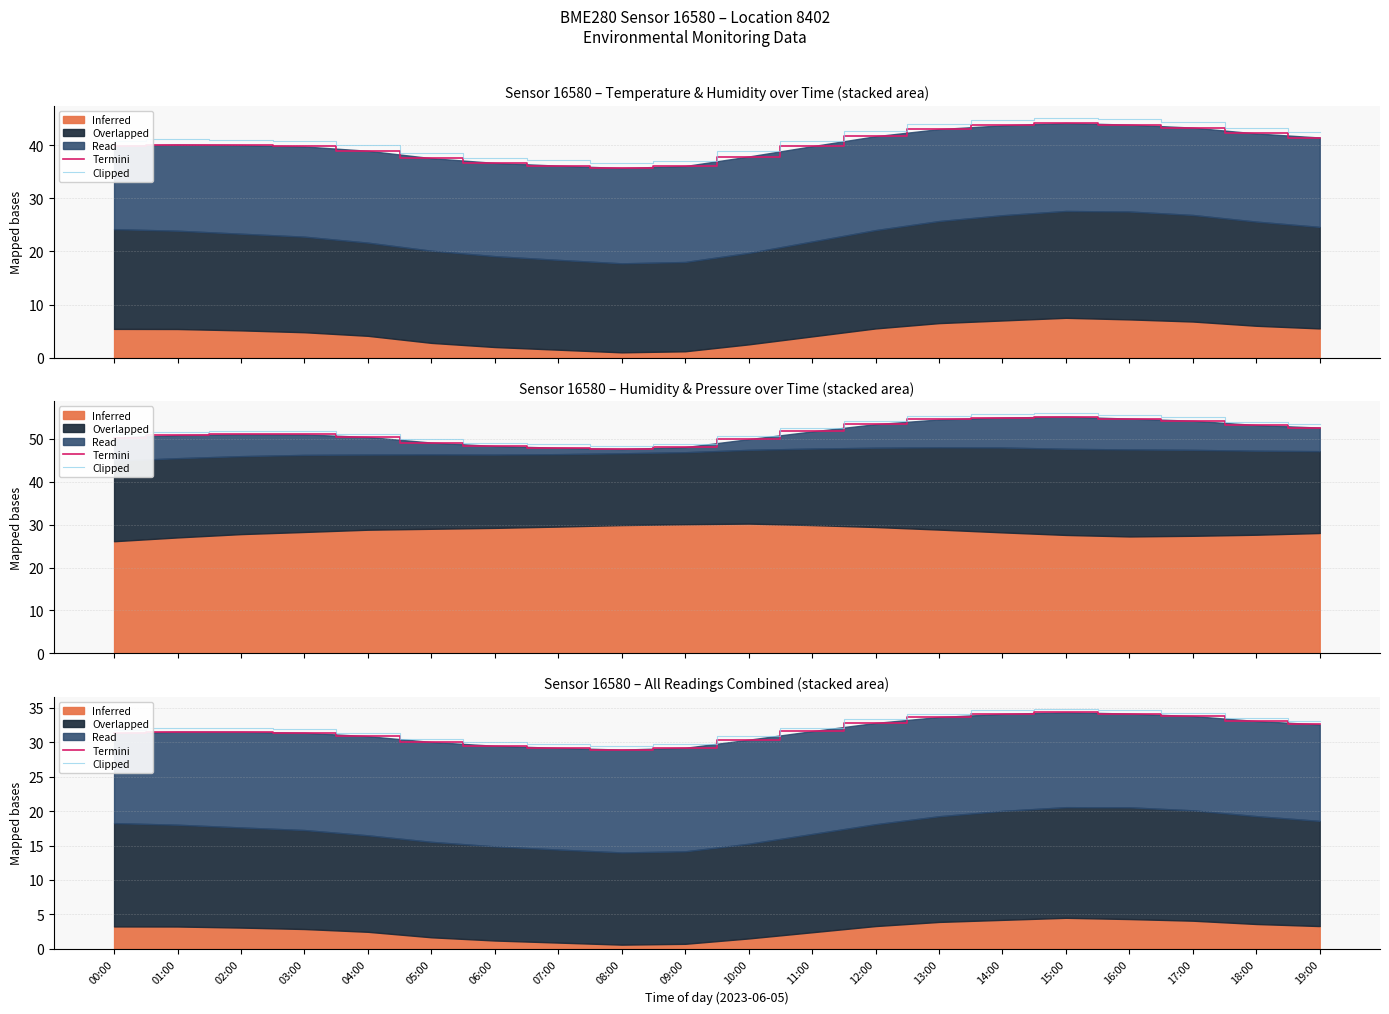

At which category does the chart reach its peak across all series?

15:00